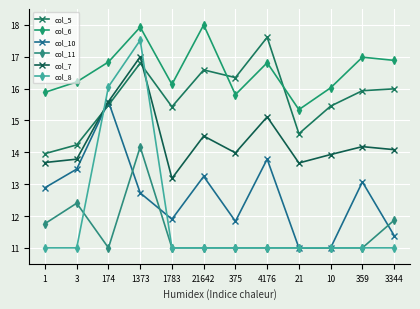

Reading left to right, what are all the values shown in this chart?

col_5: 1=14.0	3=14.2	174=15.5	1373=16.8	1783=15.4	21642=16.6	375=16.3	4176=17.6	21=14.6	10=15.5	359=15.9	3344=16.0
col_6: 1=15.9	3=16.2	174=16.8	1373=17.9	1783=16.1	21642=18.0	375=15.8	4176=16.8	21=15.3	10=16.0	359=17.0	3344=16.9
col_10: 1=12.9	3=13.5	174=15.6	1373=12.7	1783=11.9	21642=13.2	375=11.8	4176=13.8	21=11.0	10=11.0	359=13.1	3344=11.4
col_11: 1=11.8	3=12.4	174=11.0	1373=14.2	1783=11.0	21642=11.0	375=11.0	4176=11.0	21=11.0	10=11.0	359=11.0	3344=11.9
col_7: 1=13.7	3=13.8	174=15.6	1373=17.0	1783=13.2	21642=14.5	375=14.0	4176=15.1	21=13.7	10=13.9	359=14.2	3344=14.1
col_8: 1=11.0	3=11.0	174=16.1	1373=17.5	1783=11.0	21642=11.0	375=11.0	4176=11.0	21=11.0	10=11.0	359=11.0	3344=11.0